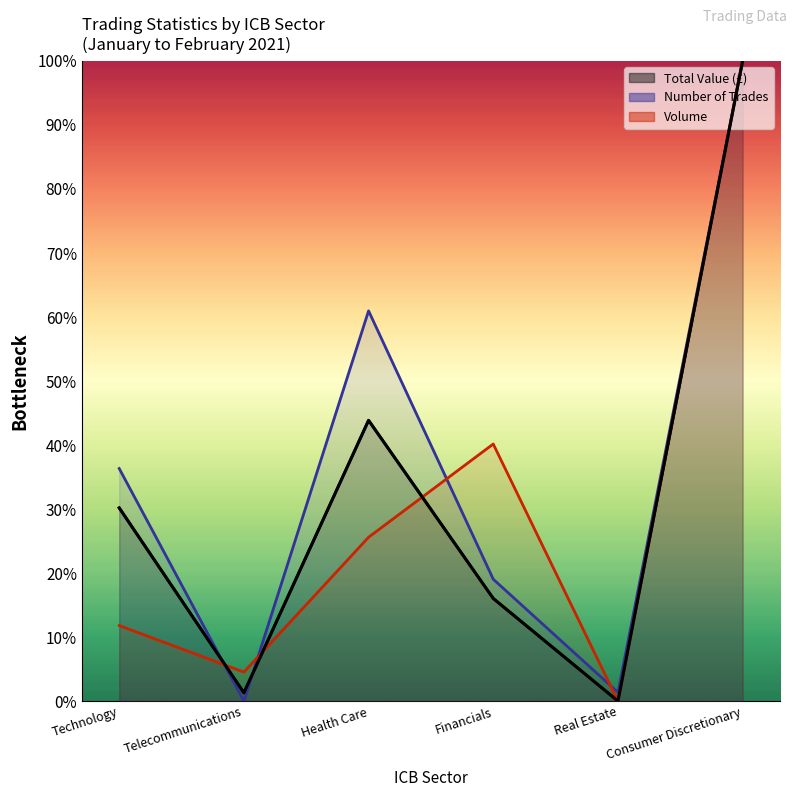

What is the difference between the maximum and second lowest values?

98.7